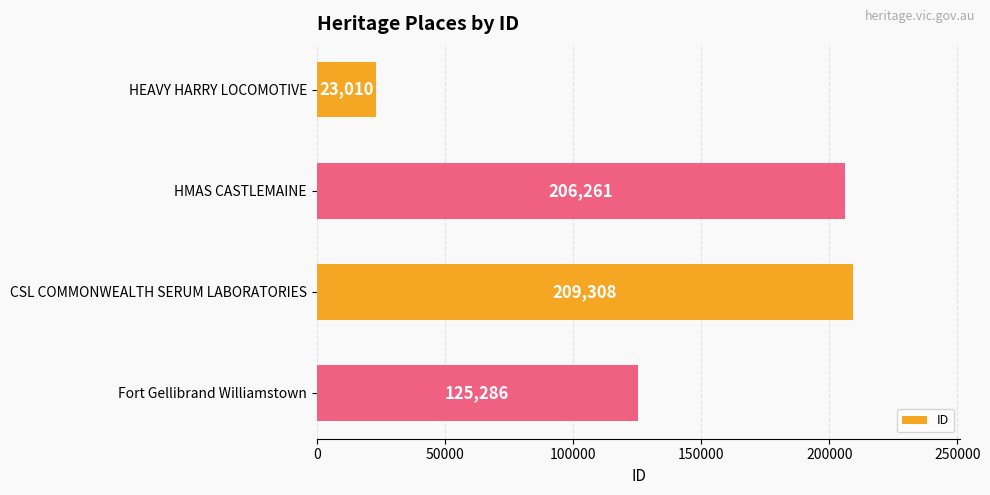

Between HMAS CASTLEMAINE and Fort Gellibrand Williamstown, which is larger?

HMAS CASTLEMAINE